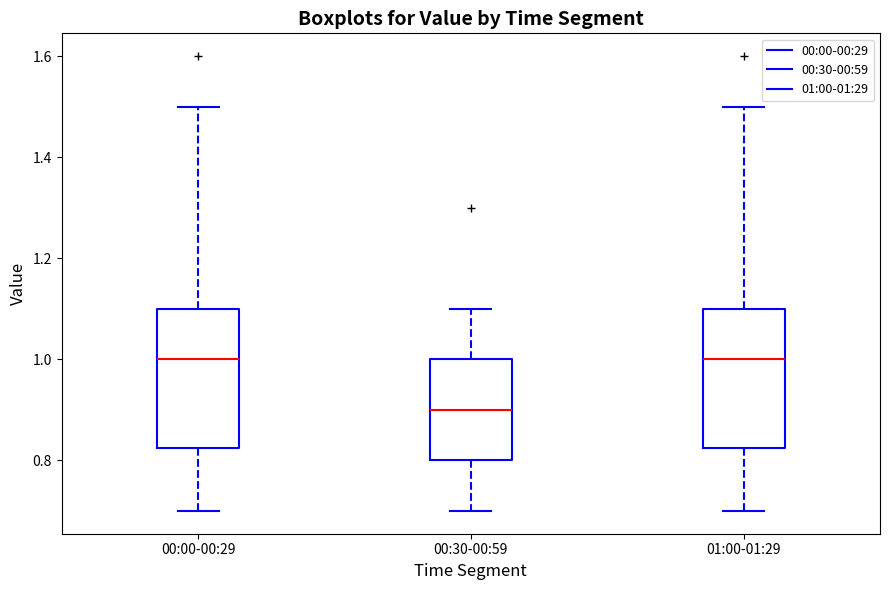

Where is the upper edge of the box for 00:30-00:59 on the y-axis? The values are not printed on the chart, so give them approximately, as read against the axis.

1.00